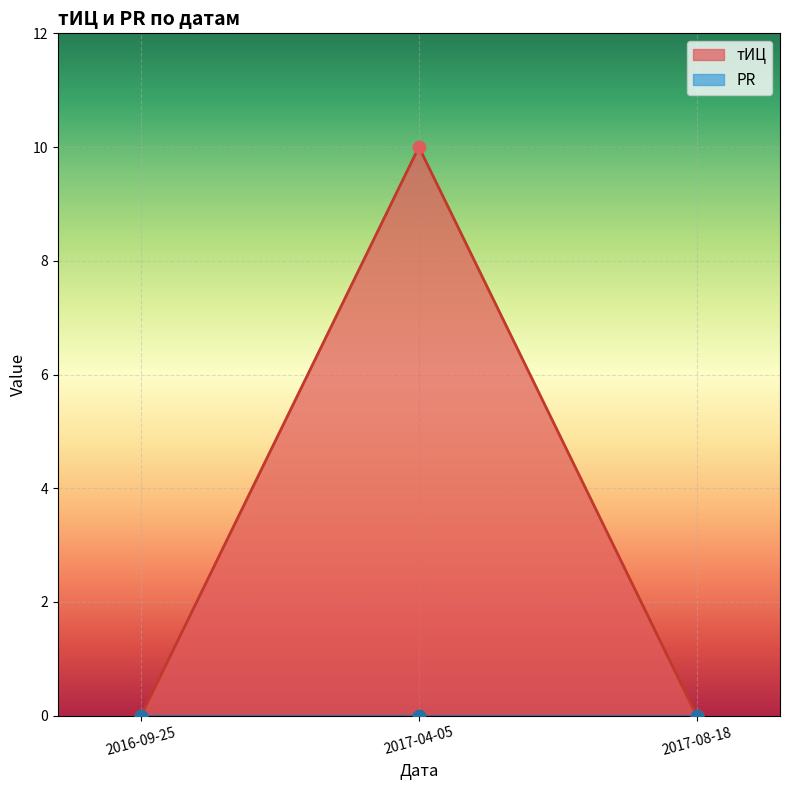

What is the change in value from 2016-09-25 to 2017-04-05?

+10